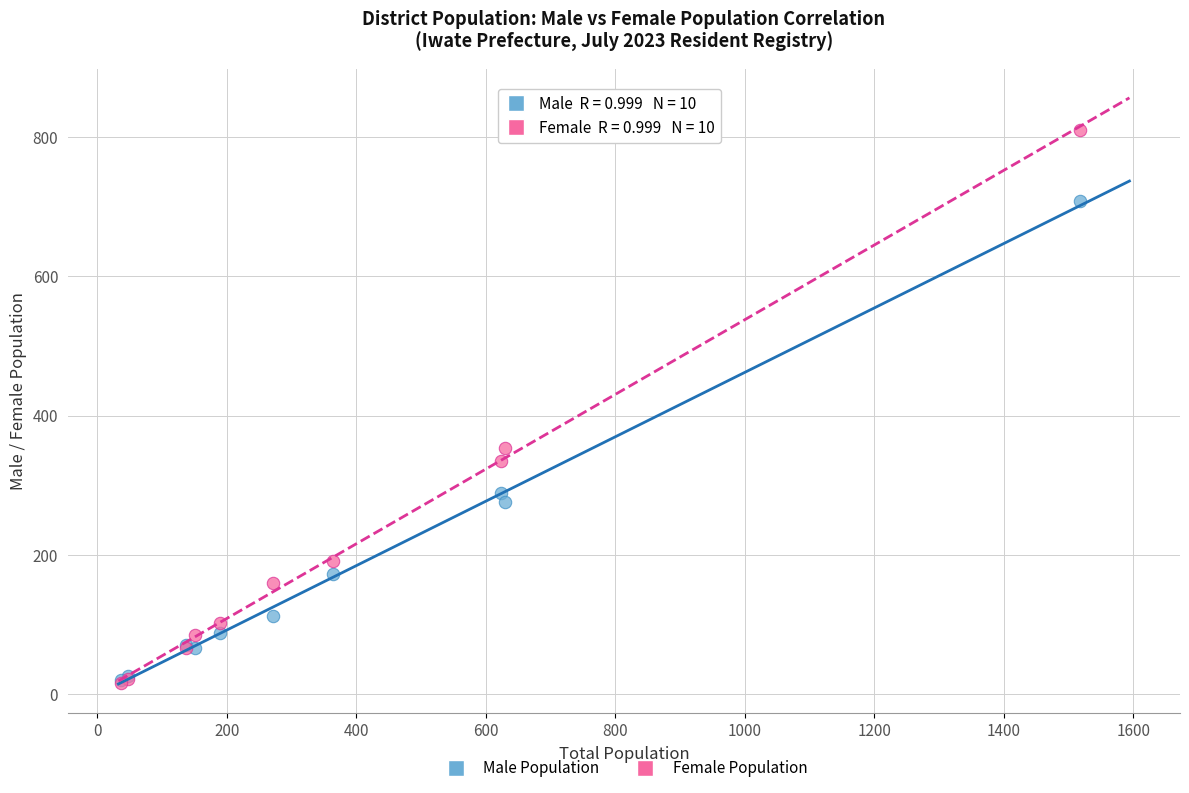

In the Male Population series, what Y value is closest to 364?

289